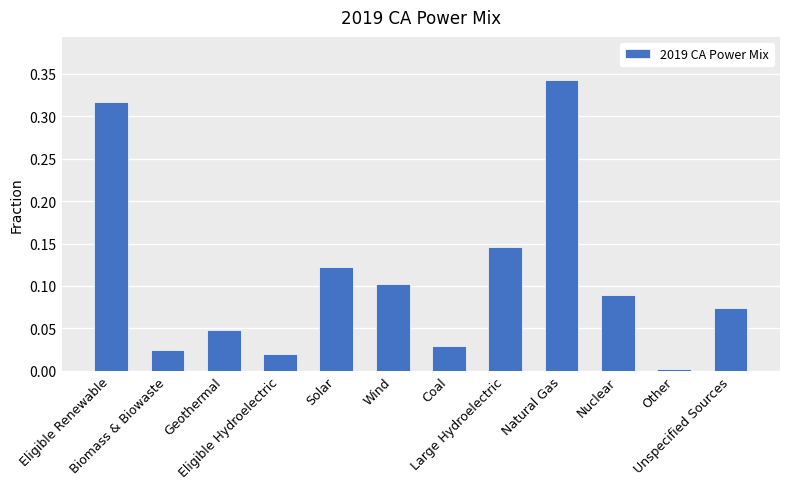

Which category has the highest value across all series?

Natural Gas